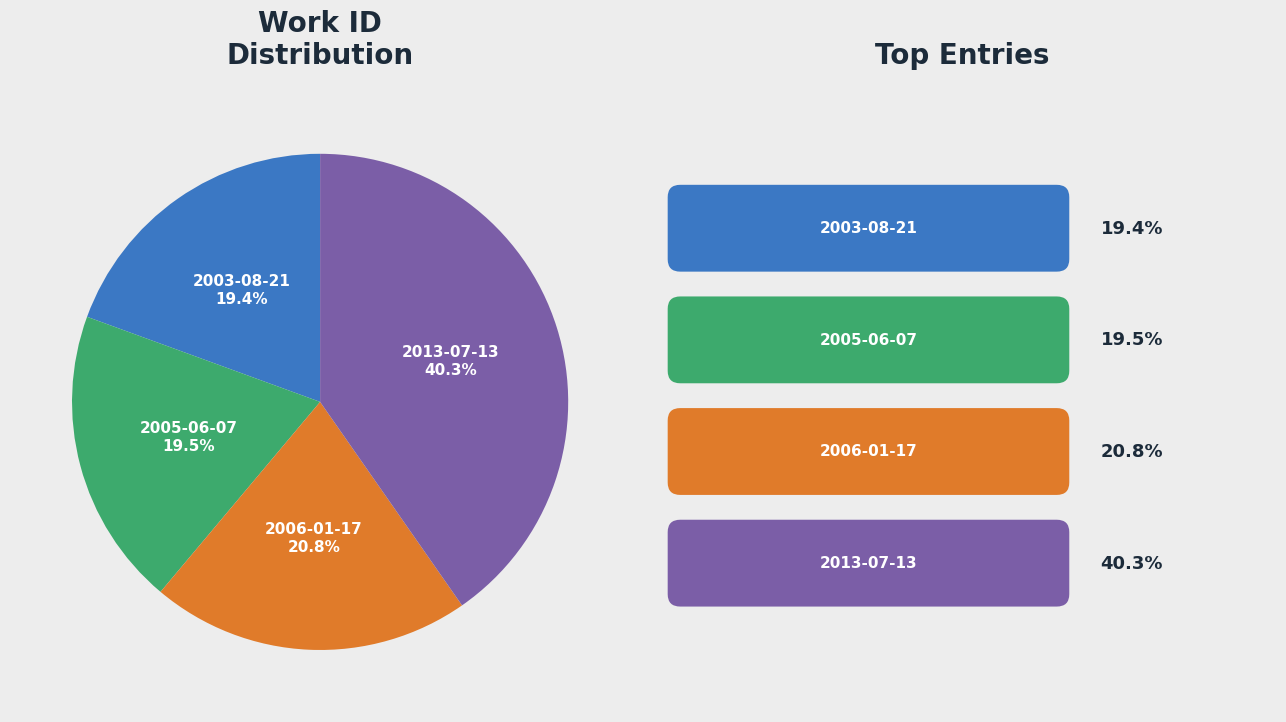

Is there any slice that represents more than half of the pie?

No